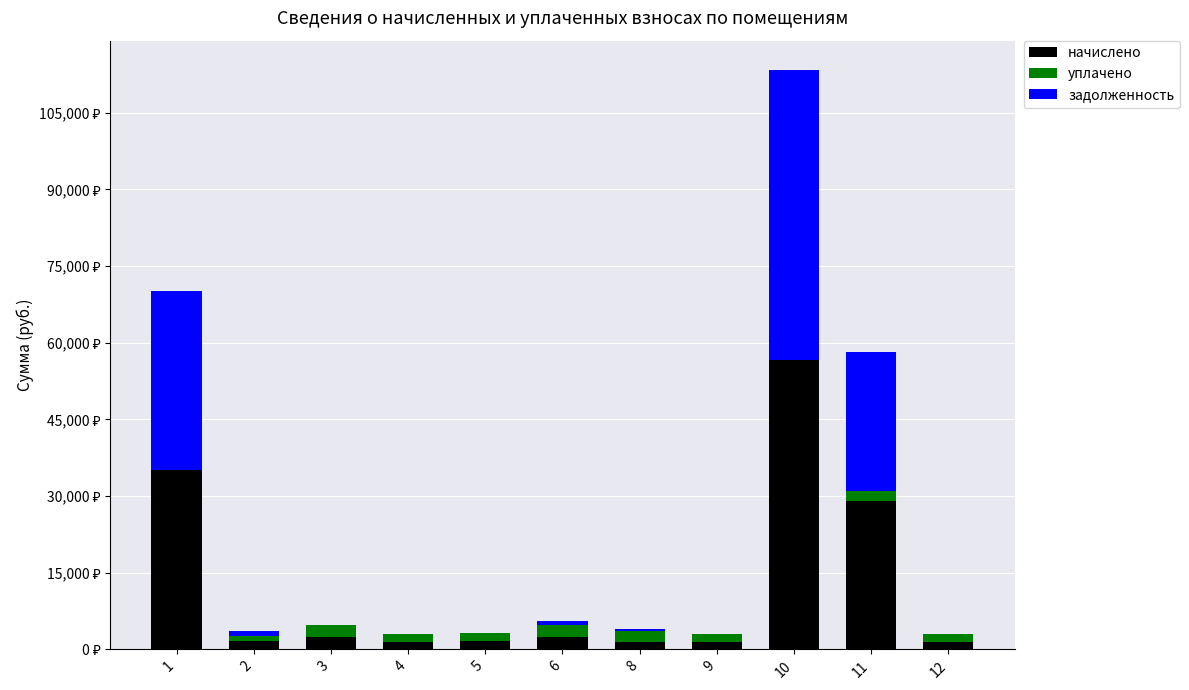

True or false: уплачено has a value of 1591.1 at 5.

True